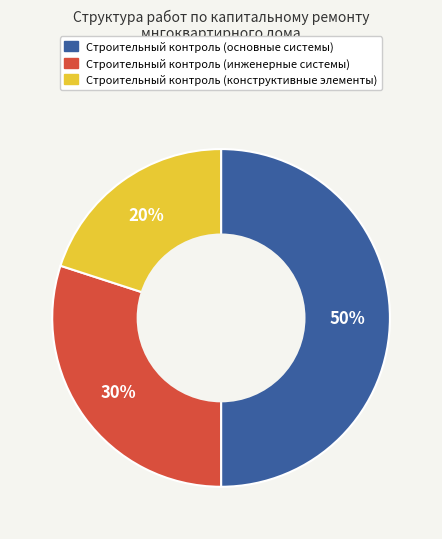

To the nearest percent, what is the difference between the largest and smallest slice percentages?

30%